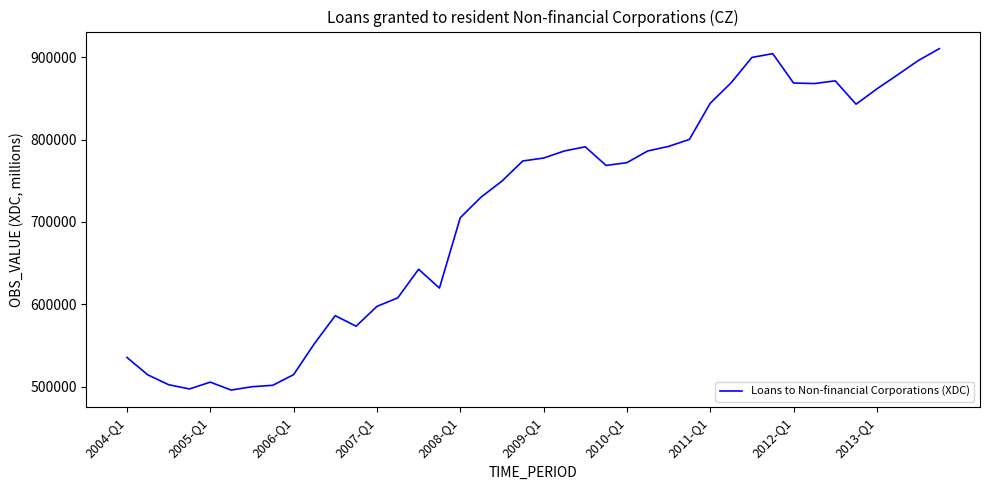

What is the maximum value shown in the chart?

910603